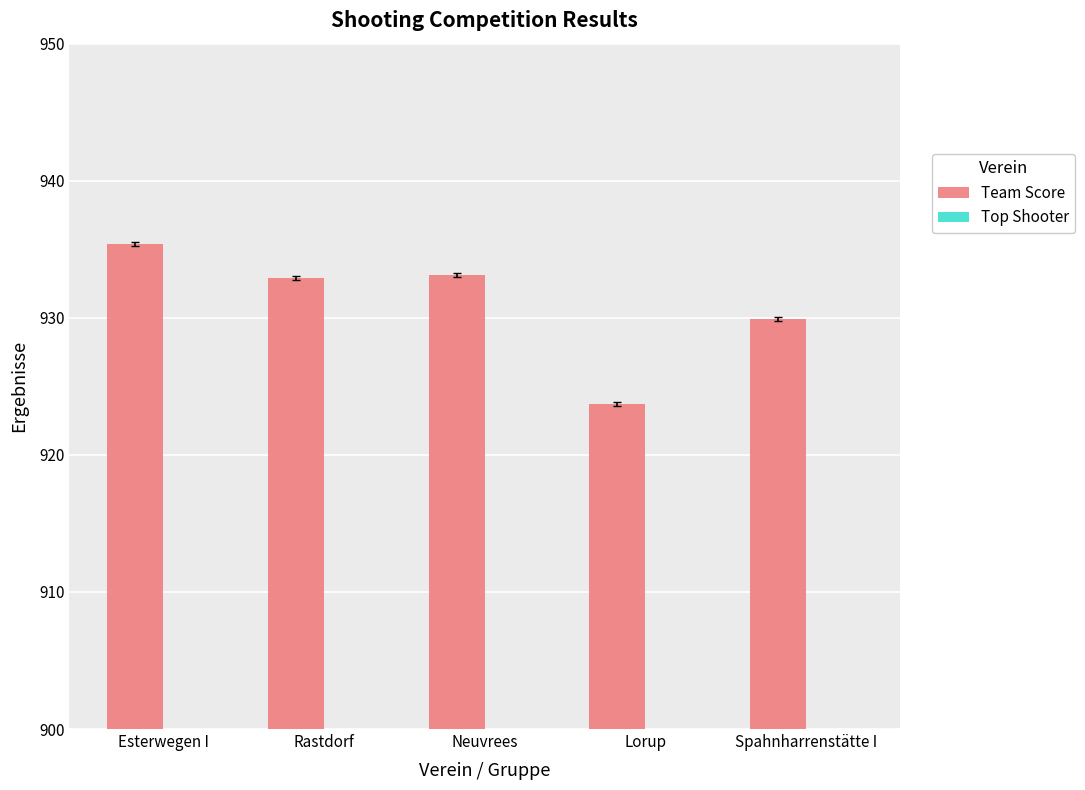

Which series has the widest spread of values?

Team Score